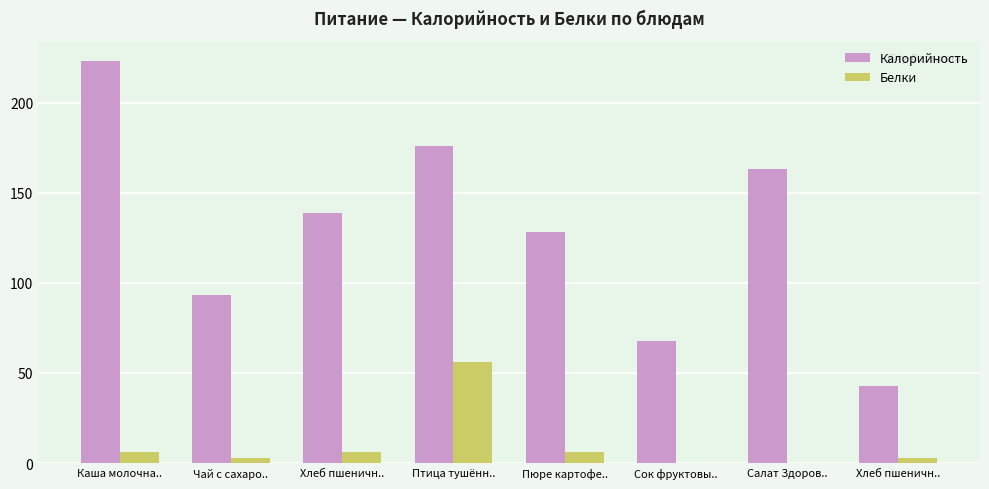

How many groups of bars are there?

8